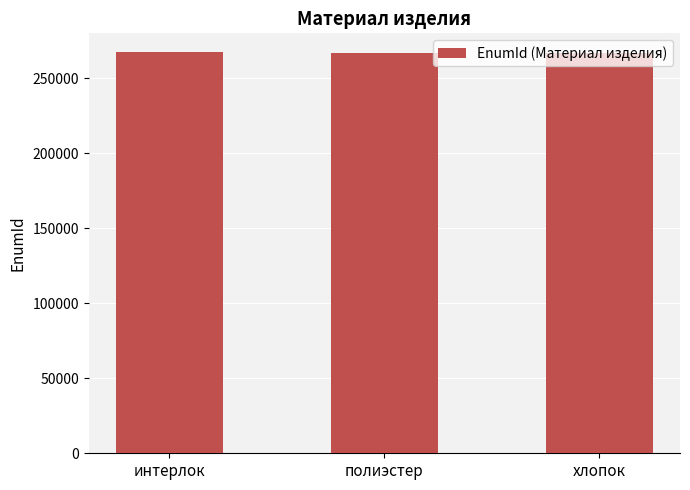

How many distinct data groups are displayed?

1